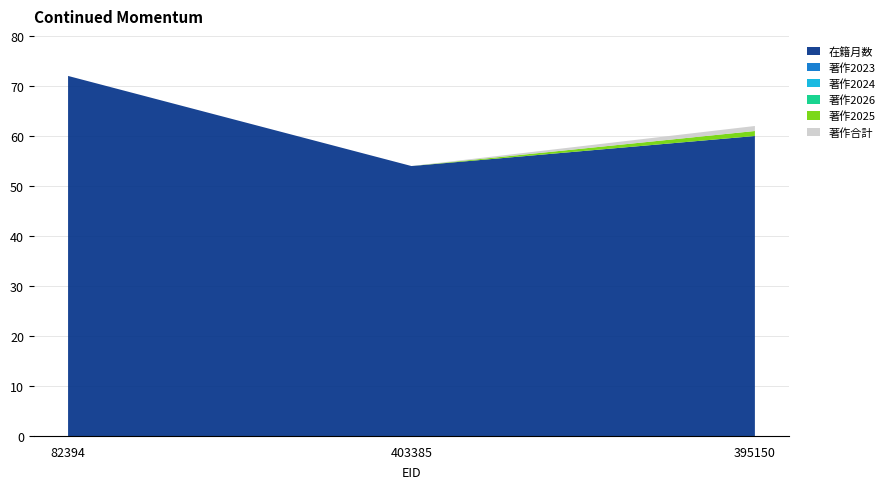

Reading left to right, what are all the values shown in this chart?

在籍月数: 72	54	60
著作2023: 0	0	0
著作2024: 0	0	0
著作2025: 0	0	1
著作2026: 0	0	0
著作合計: 0	0	1